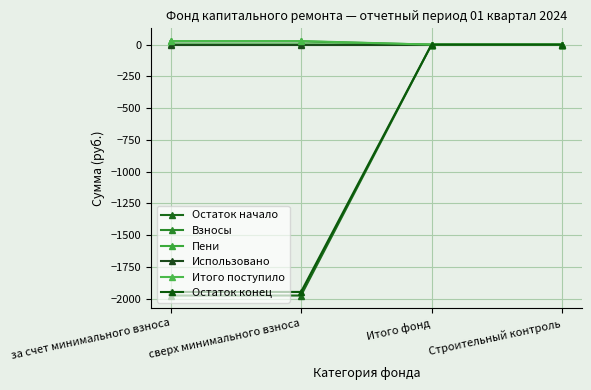

True or false: Итого поступило has a value of 11.8 at Строительный контроль.

False